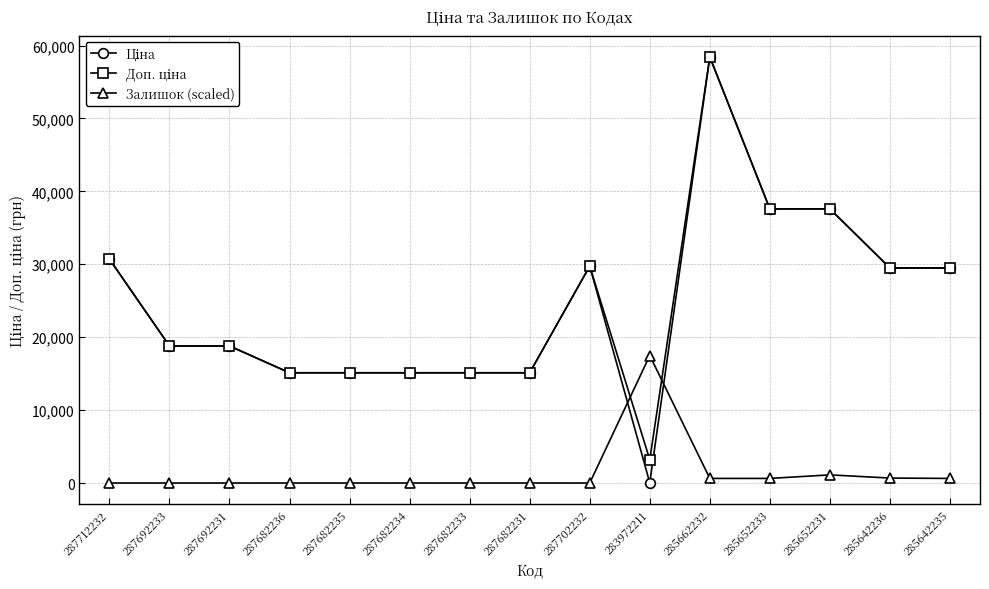

At which category is the sum across all series the highest?

285662232